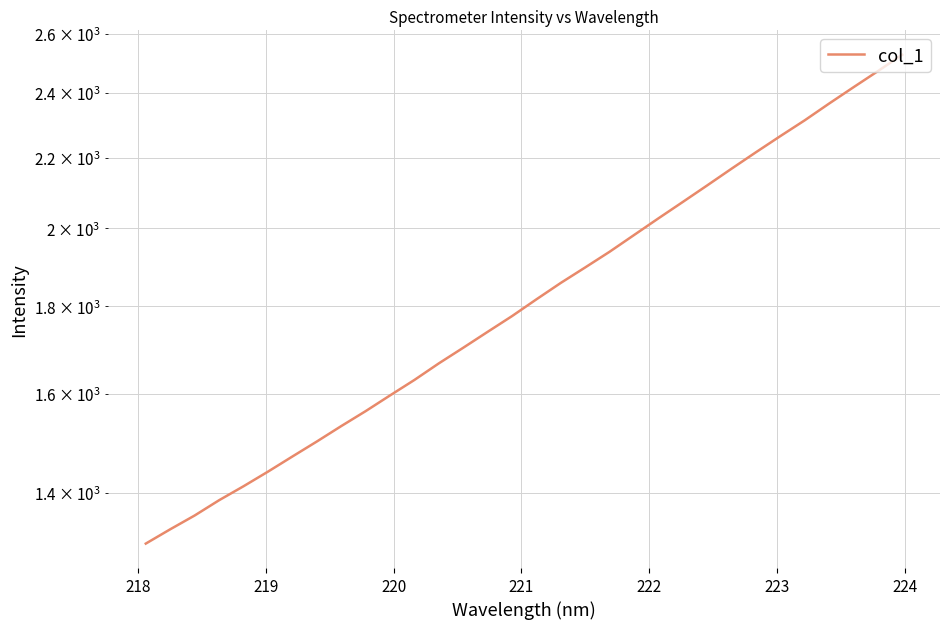

The value at 220 is 381.0. True or false?

False